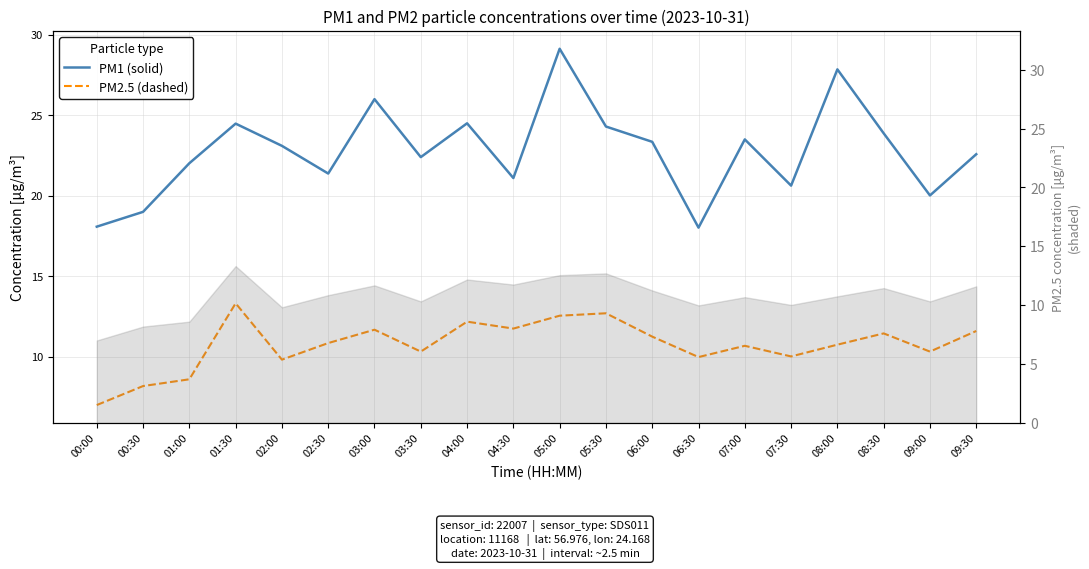

The value of PM1 (solid) at 00:30 is 19.0. True or false?

True